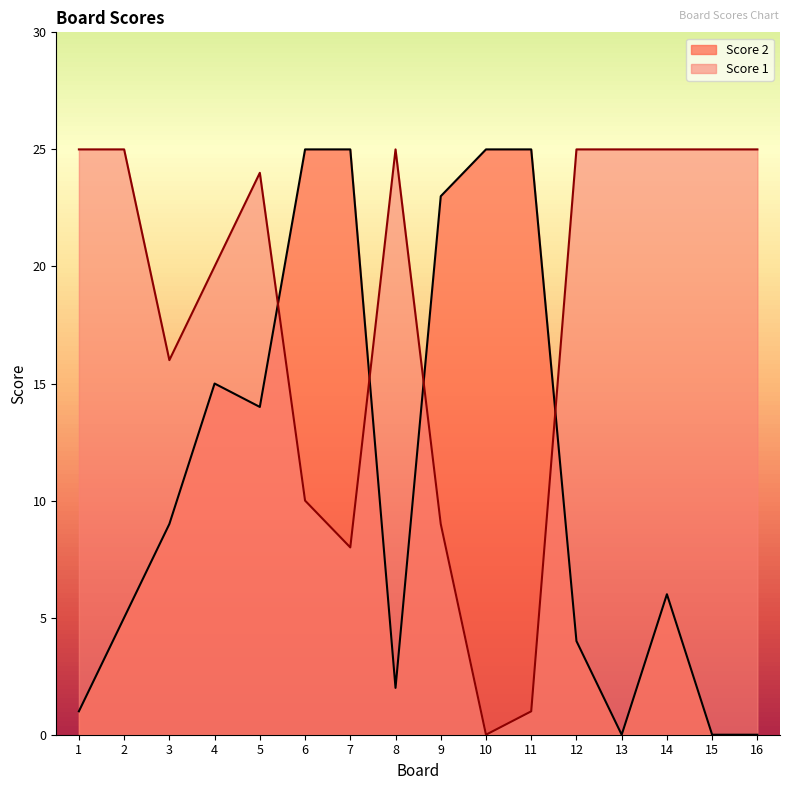

How many interior local valleys does the Score 1 series have?

3